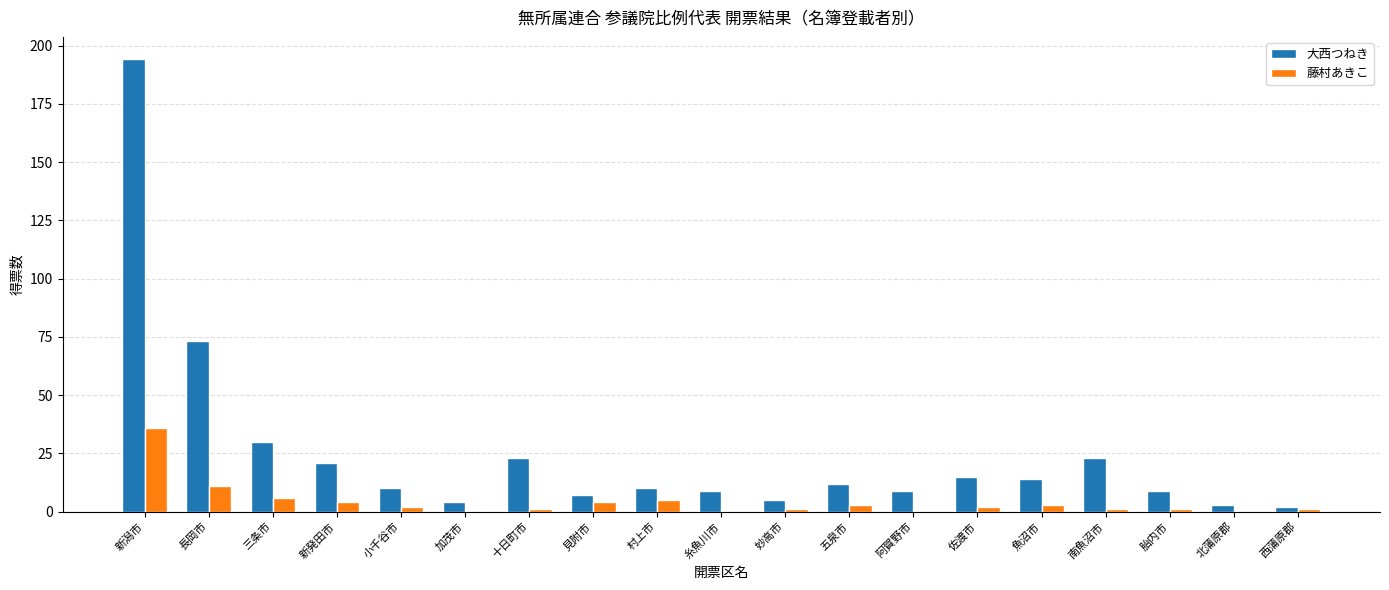

At which label does 大西つねき reach its peak?

新潟市